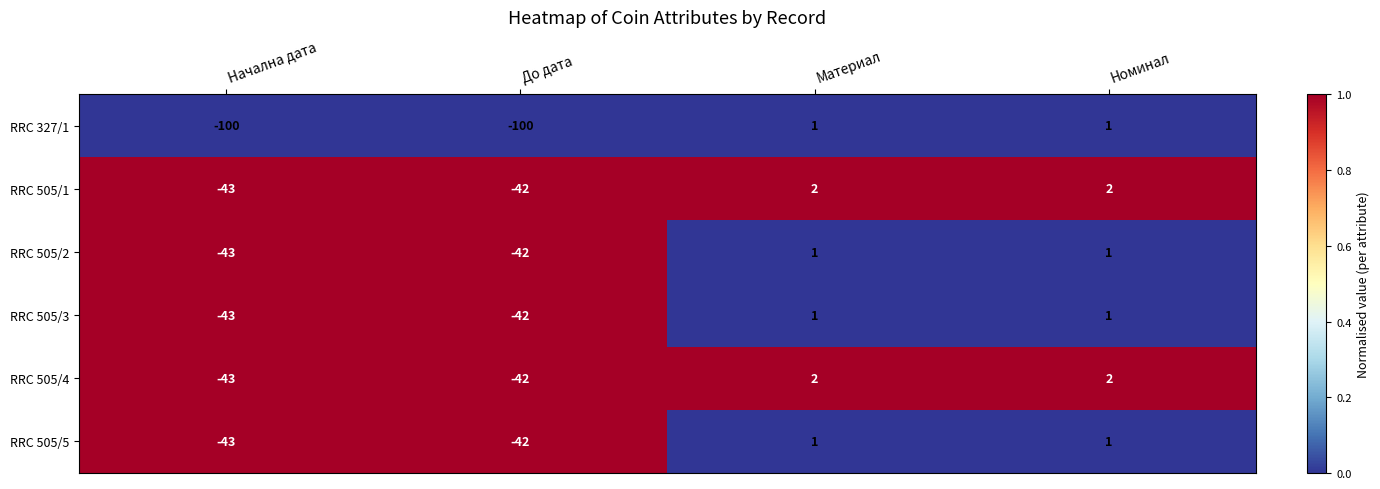

What is the total value across all series at Материал?

8